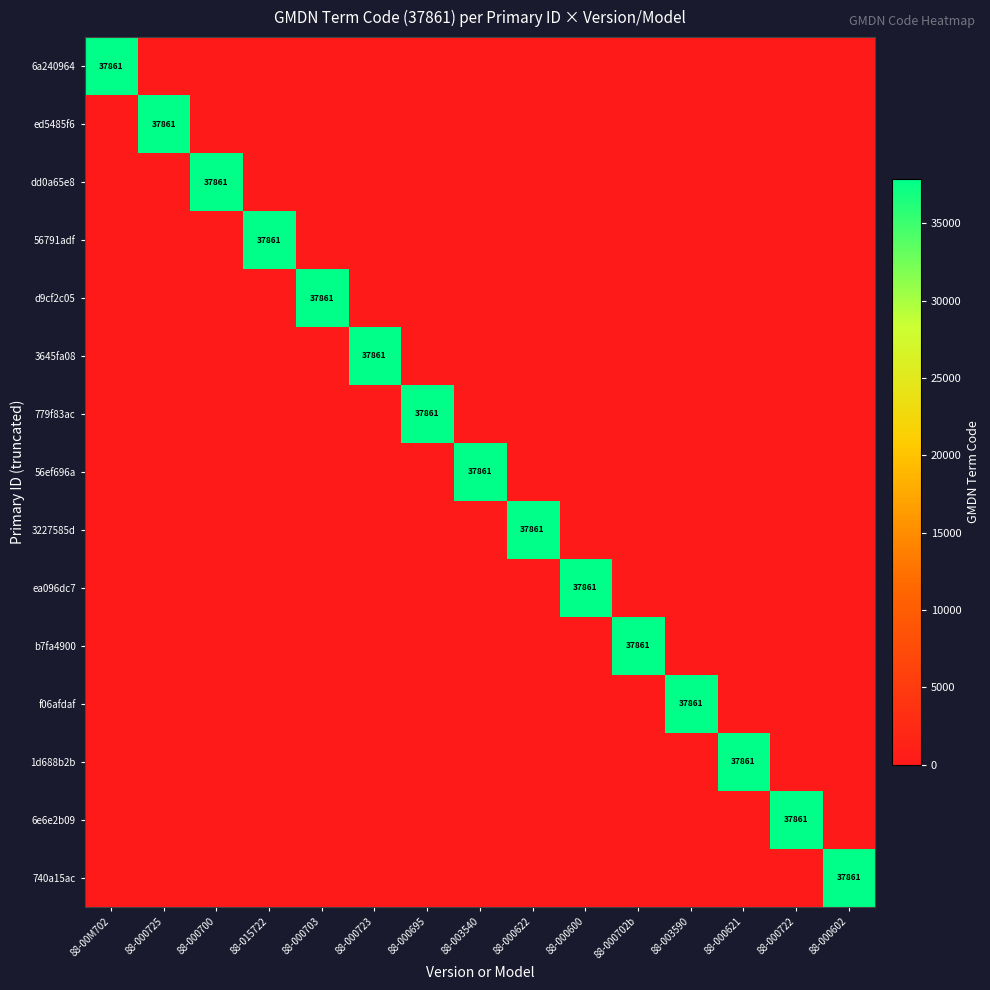

What is the average value of the 3227585d series?

2524